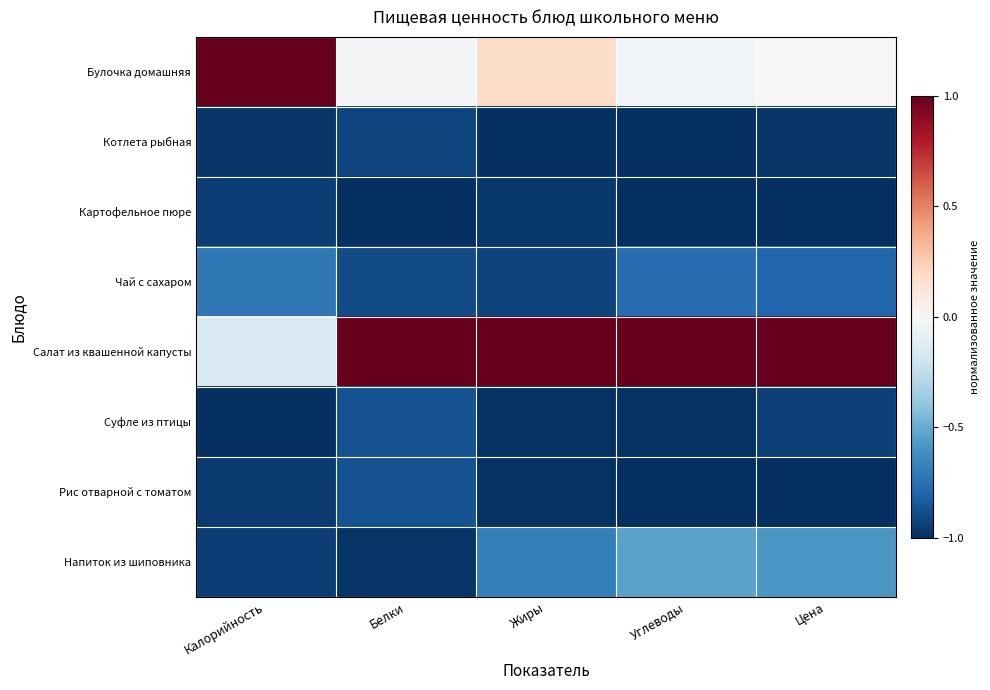

List the series in order of their peak value, lowest first.

Картофельное пюре, Котлета рыбная, Суфле из птицы, Рис отварной с томатом, Чай с сахаром, Напиток из шиповника, Булочка домашняя, Салат из квашенной капусты